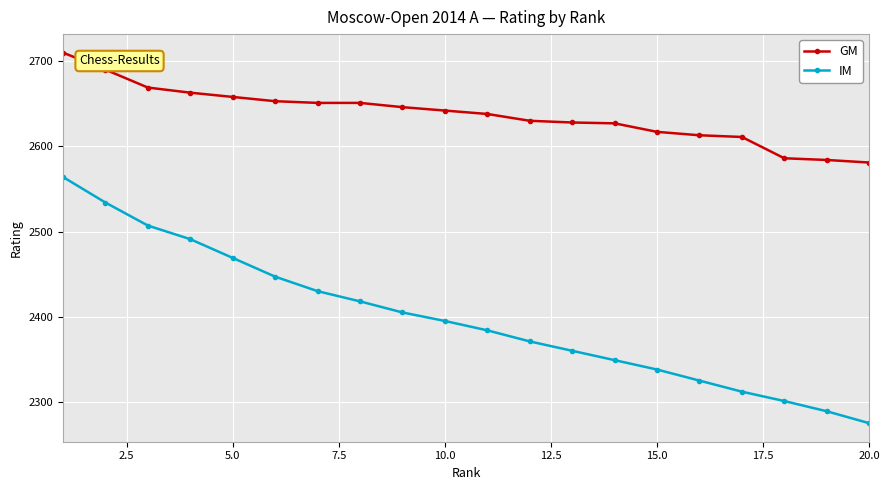

True or false: IM and GM intersect in this chart.

False